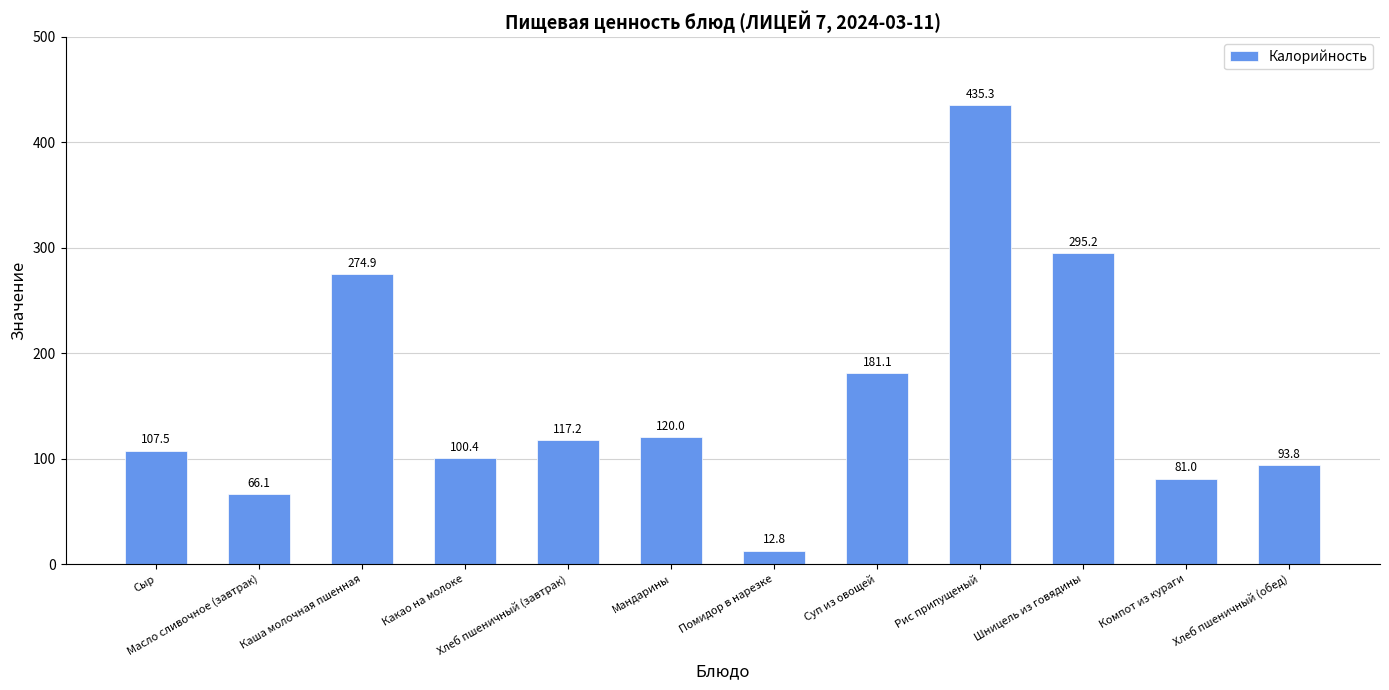

Is it true that the value at Мандарины is 38.0?

False